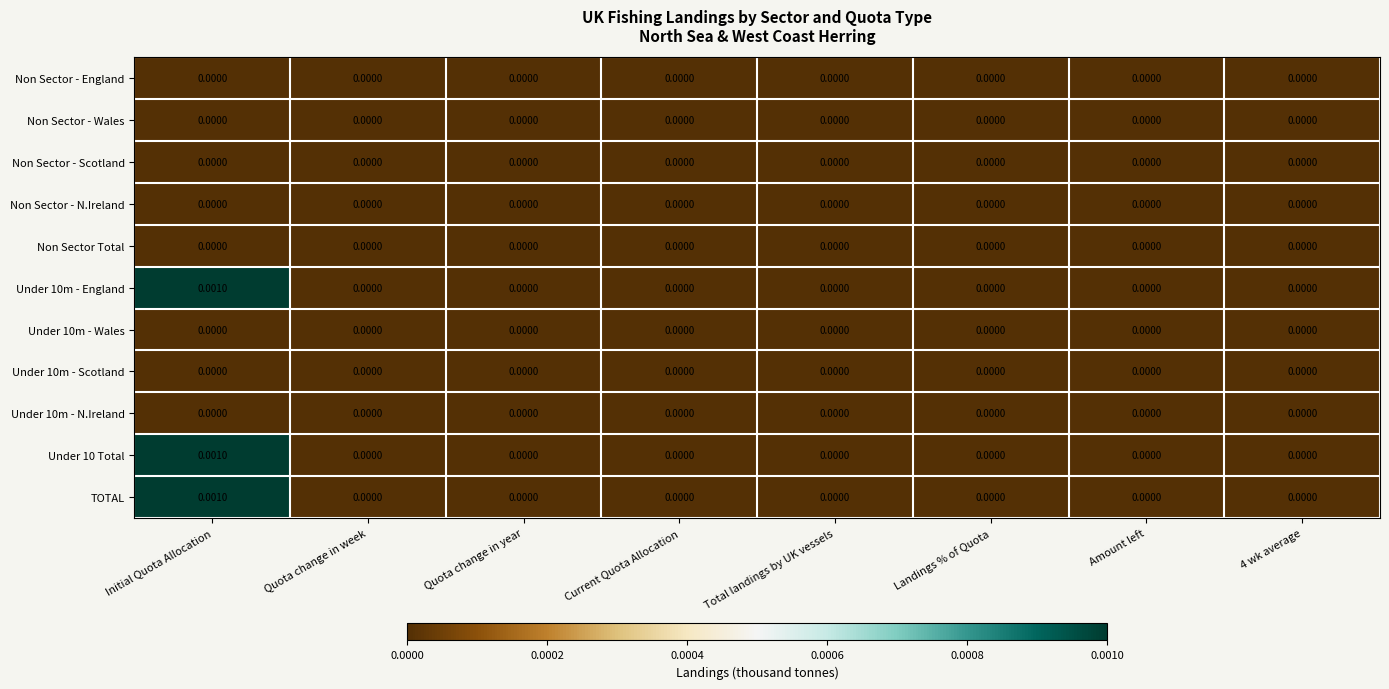

At which category is the sum across all series the highest?

Initial Quota Allocation